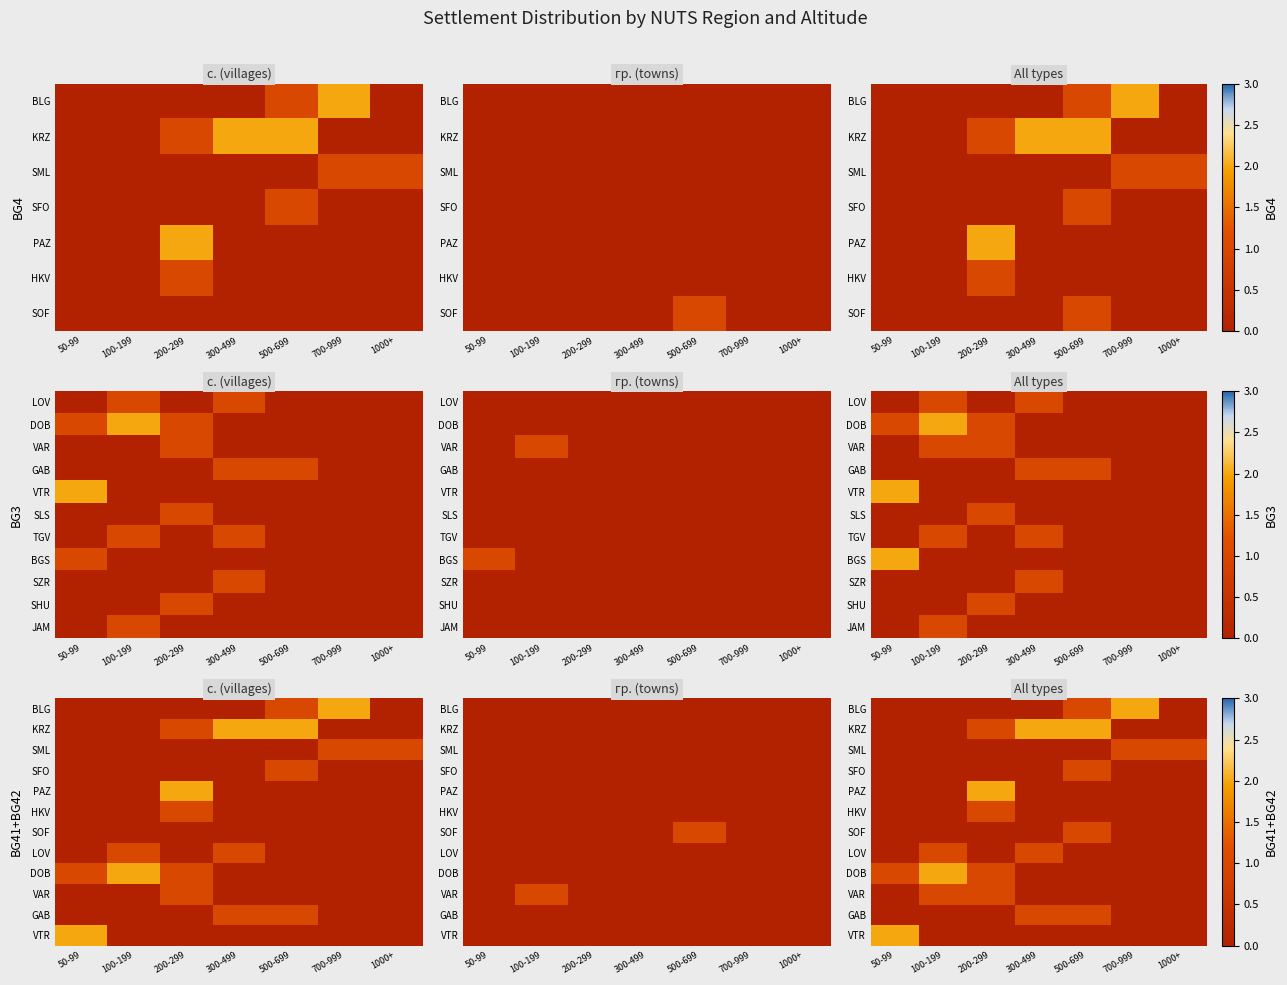

How many values in the BLG series exceed 0?

2